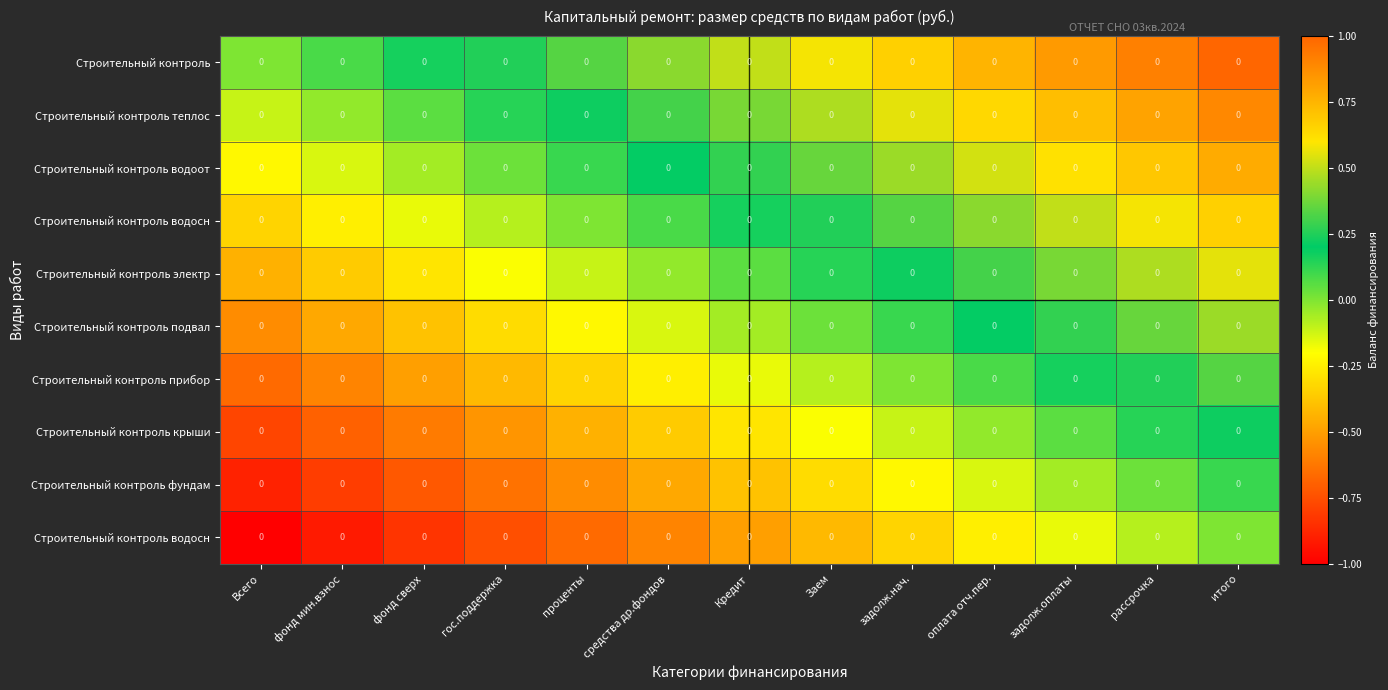

How many distinct data groups are displayed?

10